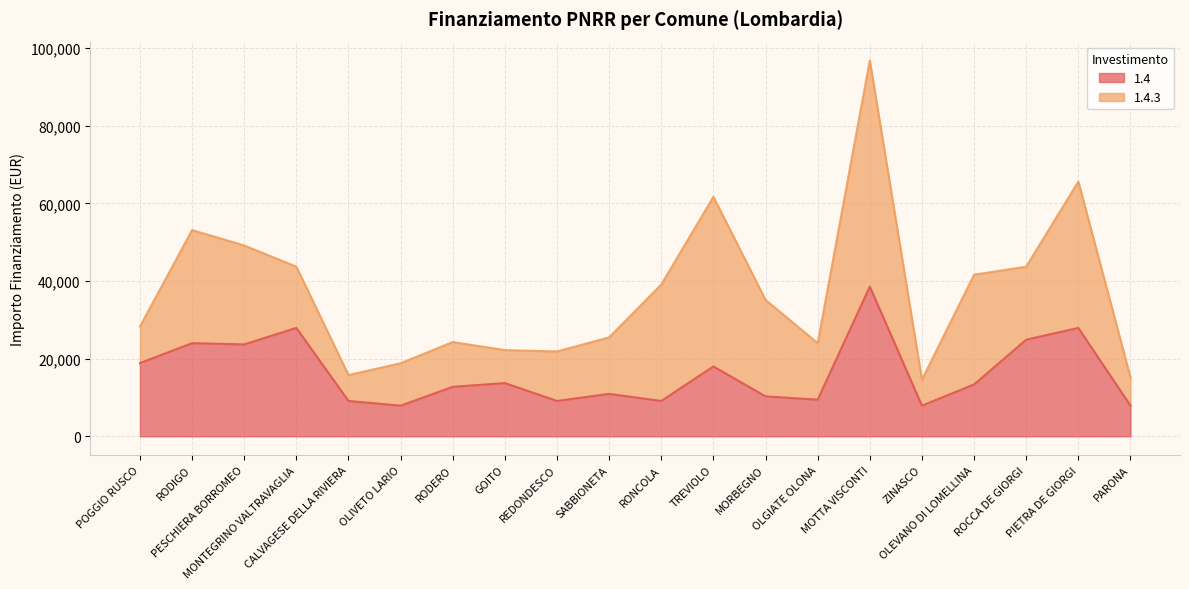

Reading left to right, what are all the values shown in this chart?

POGGIO RUSCO=18854	RODIGO=23996	PESCHIERA BORROMEO=23673	MONTEGRINO VALTRAVAGLIA=27922	CALVAGESE DELLA RIVIERA=9105	OLIVETO LARIO=7891	RODERO=12747	GOITO=13712	REDONDESCO=9105	SABBIONETA=10926	RONCOLA=9105	TREVIOLO=17997	MORBEGNO=10284	OLGIATE OLONA=9427	MOTTA VISCONTI=38565	ZINASCO=7891	OLEVANO DI LOMELLINA=13354	ROCCA DE GIORGI=24887	PIETRA DE GIORGI=27922	PARONA=7891